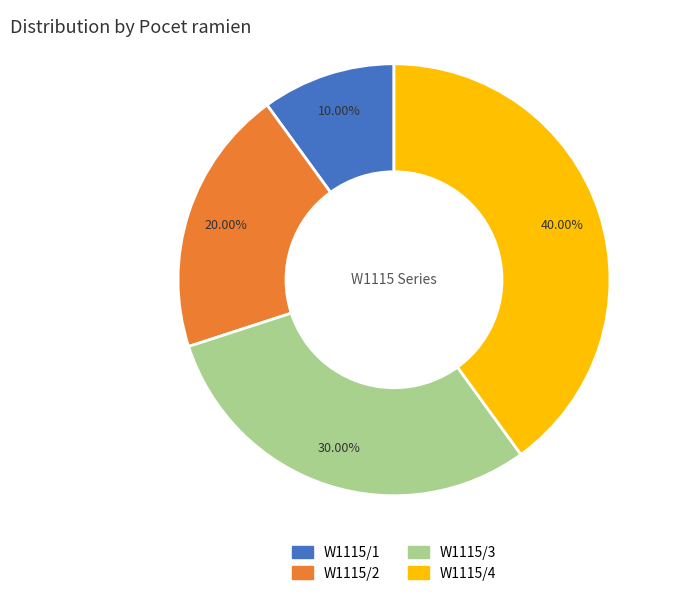

How many segments does this pie chart have?

4